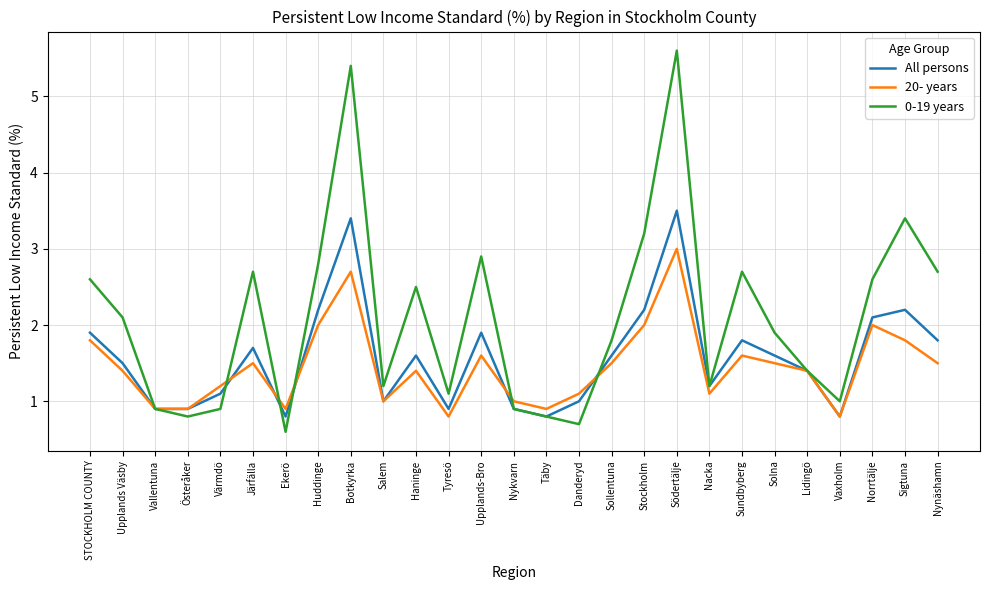

Reading right to left, what are all the values shown in this chart?

All persons: Nynäshamn=1.8	Sigtuna=2.2	Norrtälje=2.1	Vaxholm=0.8	Lidingö=1.4	Solna=1.6	Sundbyberg=1.8	Nacka=1.2	Södertälje=3.5	Stockholm=2.2	Sollentuna=1.6	Danderyd=1.0	Täby=0.8	Nykvarn=0.9	Upplands-Bro=1.9	Tyresö=0.9	Haninge=1.6	Salem=1.0	Botkyrka=3.4	Huddinge=2.2	Ekerö=0.8	Järfälla=1.7	Värmdö=1.1	Österåker=0.9	Vallentuna=0.9	Upplands Väsby=1.5	STOCKHOLM COUNTY=1.9
20- years: Nynäshamn=1.5	Sigtuna=1.8	Norrtälje=2.0	Vaxholm=0.8	Lidingö=1.4	Solna=1.5	Sundbyberg=1.6	Nacka=1.1	Södertälje=3.0	Stockholm=2.0	Sollentuna=1.5	Danderyd=1.1	Täby=0.9	Nykvarn=1.0	Upplands-Bro=1.6	Tyresö=0.8	Haninge=1.4	Salem=1.0	Botkyrka=2.7	Huddinge=2.0	Ekerö=0.9	Järfälla=1.5	Värmdö=1.2	Österåker=0.9	Vallentuna=0.9	Upplands Väsby=1.4	STOCKHOLM COUNTY=1.8
0-19 years: Nynäshamn=2.7	Sigtuna=3.4	Norrtälje=2.6	Vaxholm=1.0	Lidingö=1.4	Solna=1.9	Sundbyberg=2.7	Nacka=1.2	Södertälje=5.6	Stockholm=3.2	Sollentuna=1.8	Danderyd=0.7	Täby=0.8	Nykvarn=0.9	Upplands-Bro=2.9	Tyresö=1.1	Haninge=2.5	Salem=1.2	Botkyrka=5.4	Huddinge=2.8	Ekerö=0.6	Järfälla=2.7	Värmdö=0.9	Österåker=0.8	Vallentuna=0.9	Upplands Väsby=2.1	STOCKHOLM COUNTY=2.6